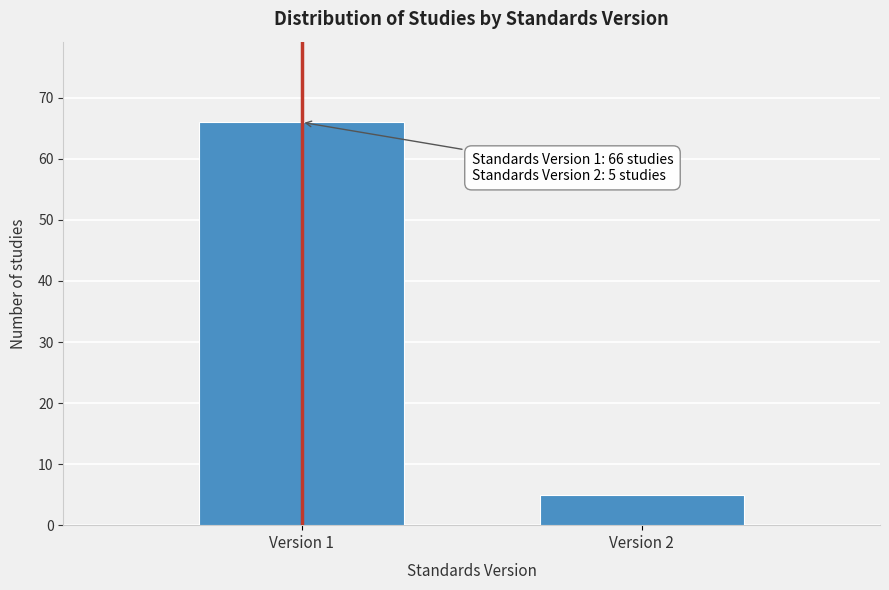

Reading left to right, what are all the values shown in this chart?

Version 1=66	Version 2=5